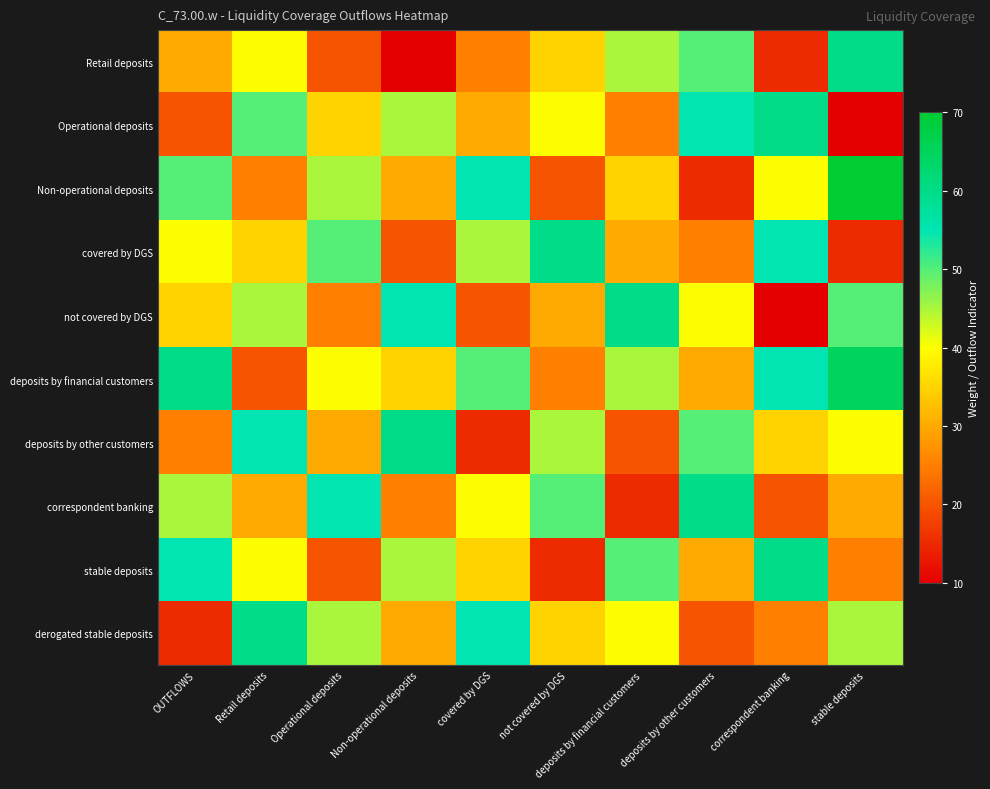

What is the difference between the highest and lowest values at Operational deposits?

35